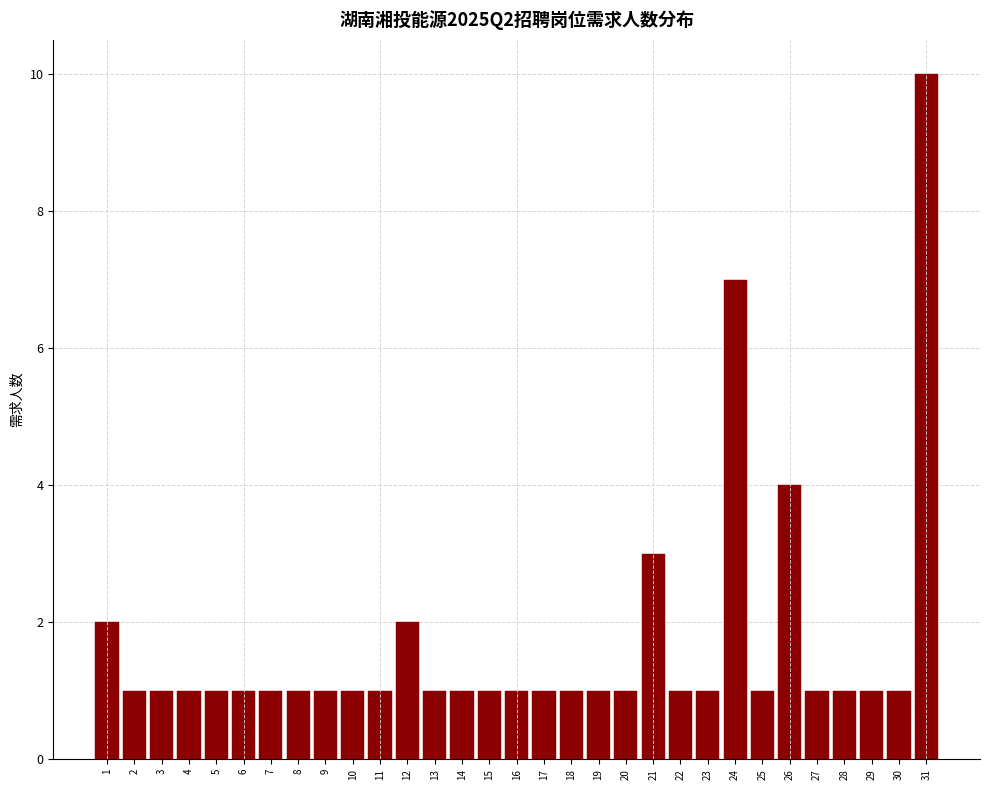

What is the ratio of the value at 19 to the value at 4?

1.0